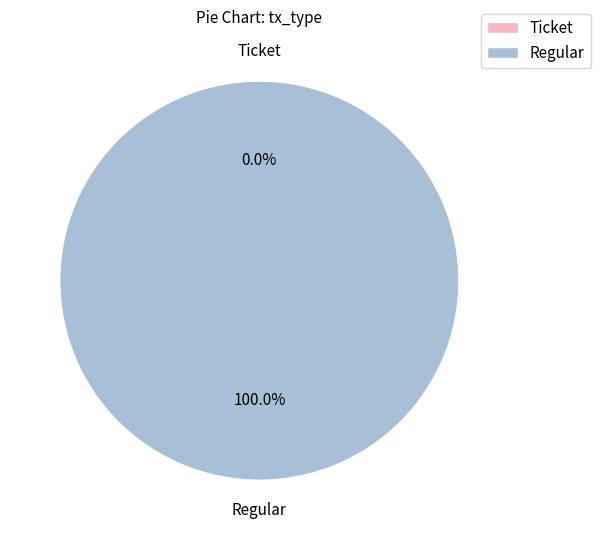

Does any single category account for the majority?

Yes